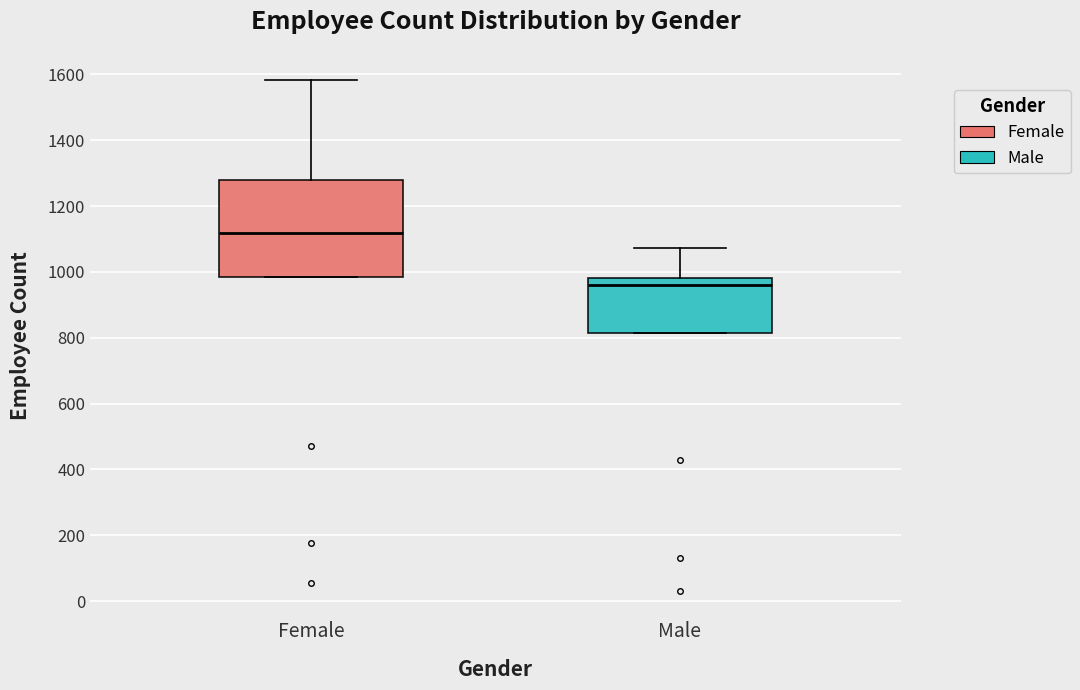

Reading left to right, read every box against the y-axis: the position of its median line, the range the box covers, and the ends of its whiskers. The values are not printed on the chart, so give them approximately, as read against the axis.

Female: median 1120, box 980 to 1280, whiskers 980 to 1580
Male: median 960, box 820 to 980, whiskers 820 to 1080